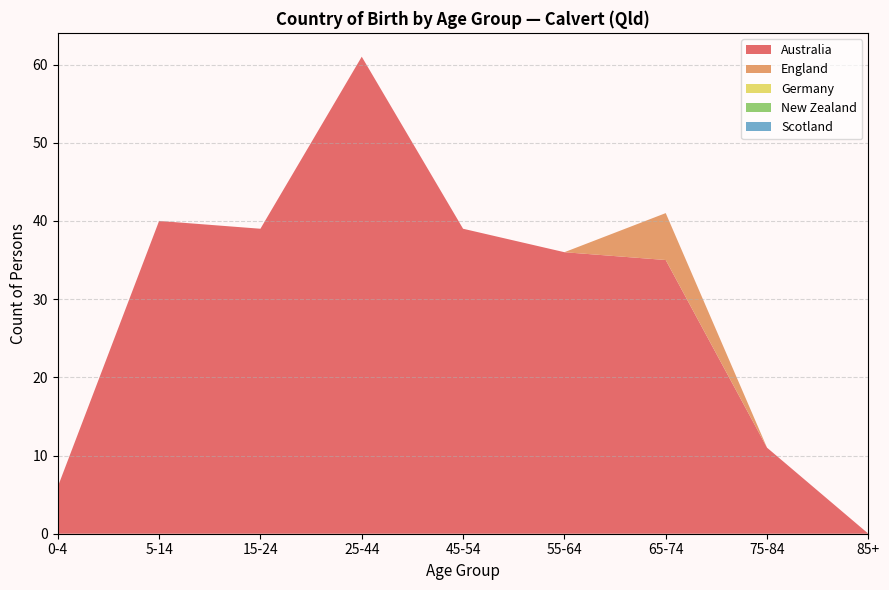

Reading left to right, list all the values displayed in this chart.

Australia: 0-4=6	5-14=40	15-24=39	25-44=61	45-54=39	55-64=36	65-74=35	75-84=11	85+=0
England: 0-4=0	5-14=0	15-24=0	25-44=0	45-54=0	55-64=0	65-74=6	75-84=0	85+=0
Germany: 0-4=0	5-14=0	15-24=0	25-44=0	45-54=0	55-64=0	65-74=0	75-84=0	85+=0
New Zealand: 0-4=0	5-14=0	15-24=0	25-44=0	45-54=0	55-64=0	65-74=0	75-84=0	85+=0
Scotland: 0-4=0	5-14=0	15-24=0	25-44=0	45-54=0	55-64=0	65-74=0	75-84=0	85+=0